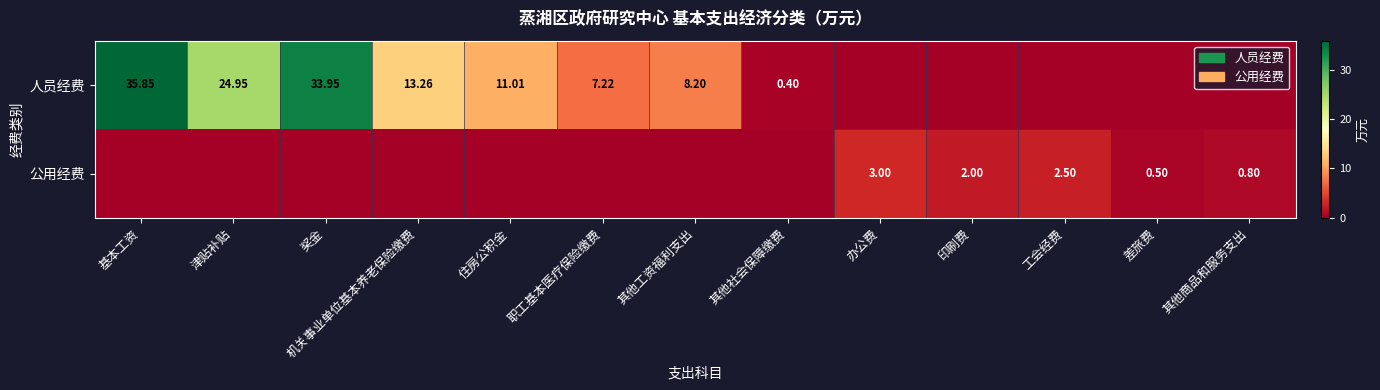

What is the maximum value for 人员经费?

35.9